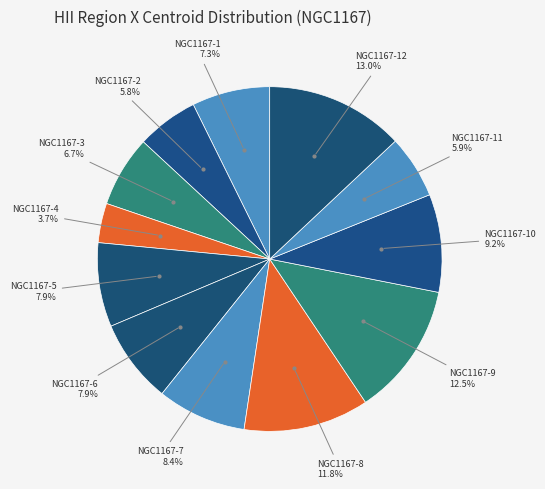

Is there any slice that represents more than half of the pie?

No